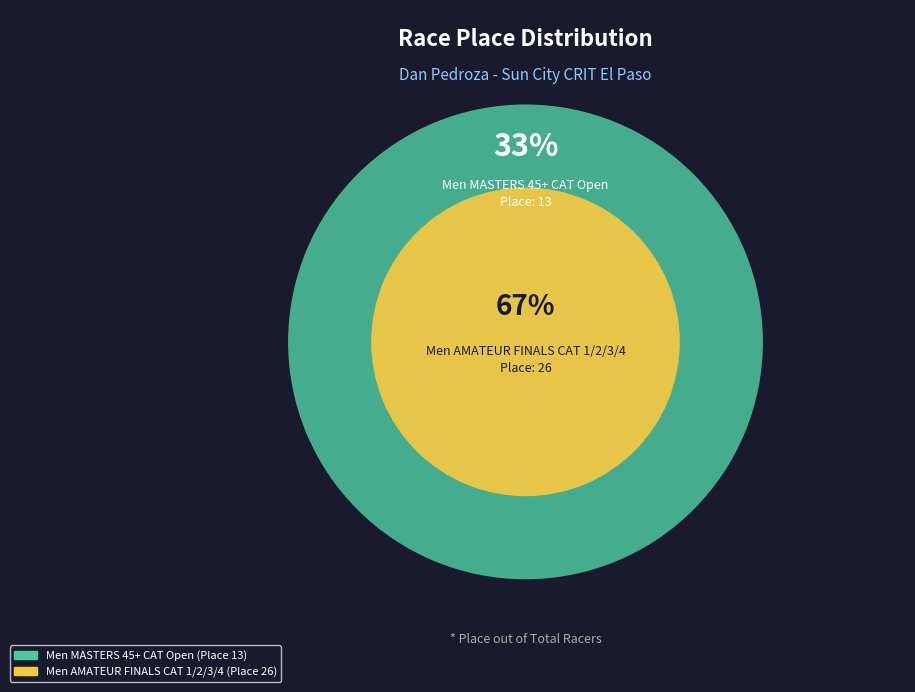

Which category has the biggest portion of the pie?

Men AMATEUR FINALS CAT 1/2/3/4